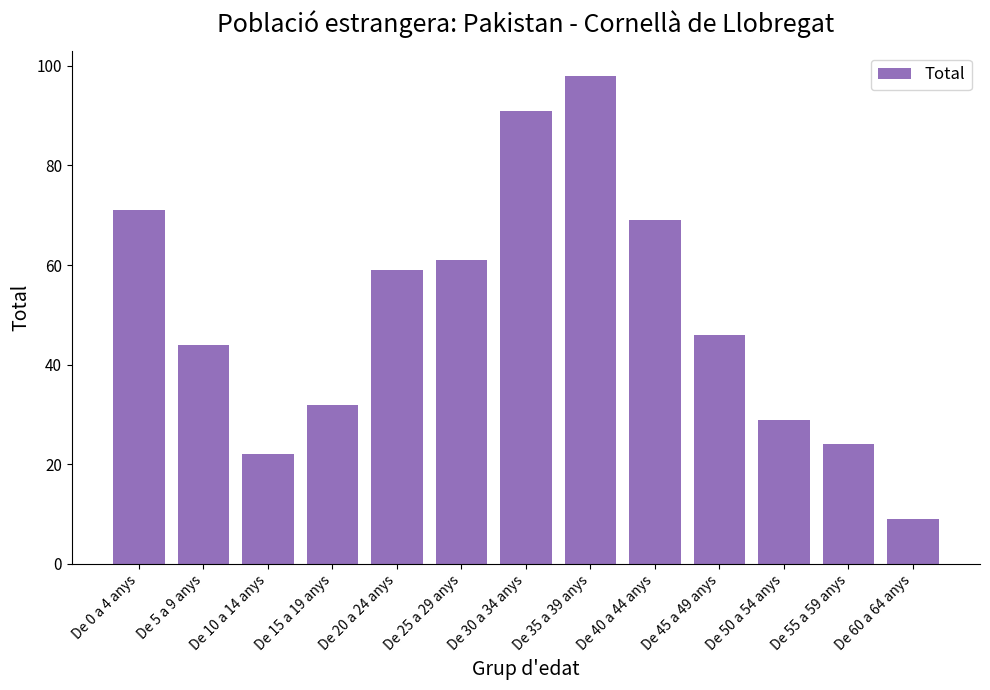

What is the approximate value at De 25 a 29 anys, to the nearest 5?

60